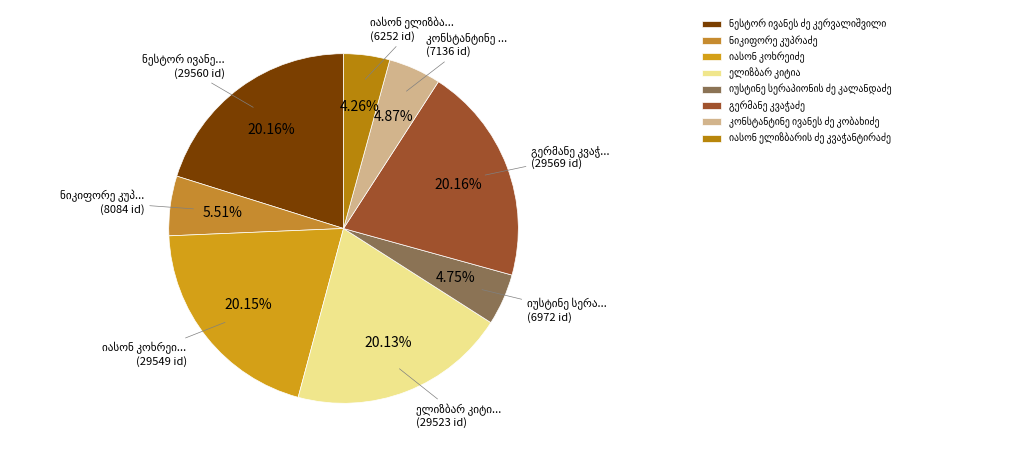

What percentage is the იასონ კოხრეიძე slice, to the nearest percent?

20%